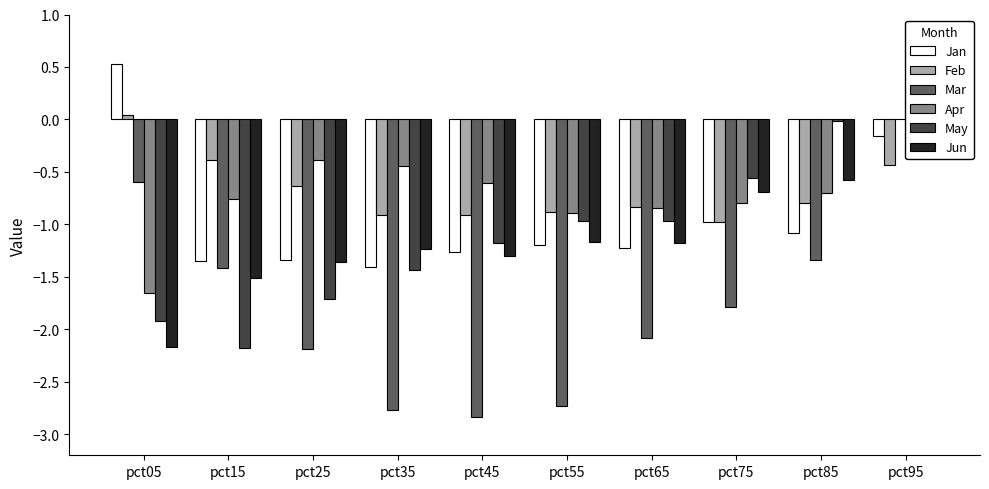

List the labels in order of Feb value, largest first.

pct05, pct15, pct95, pct25, pct85, pct65, pct55, pct45, pct35, pct75